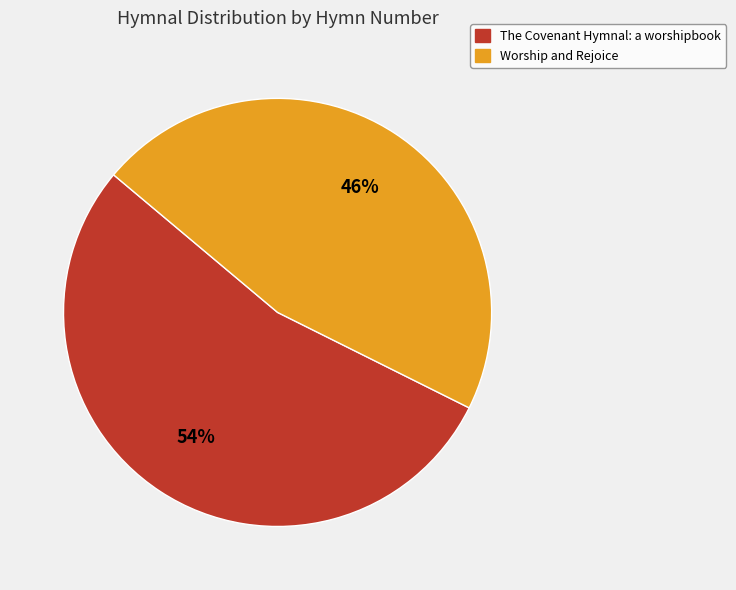

Between Worship and Rejoice and The Covenant Hymnal: a worshipbook, which is larger?

The Covenant Hymnal: a worshipbook